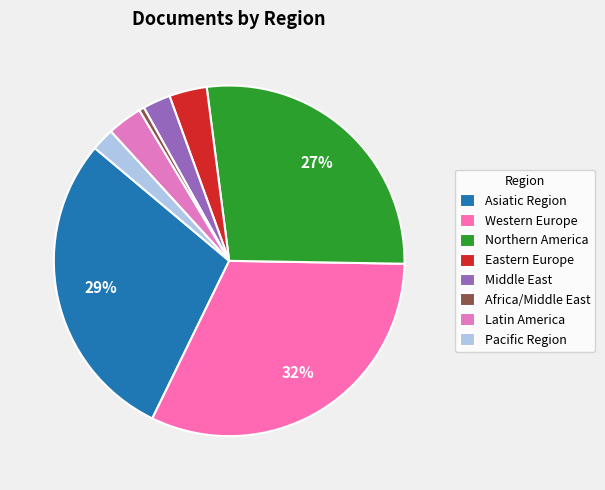

How many segments does this pie chart have?

8